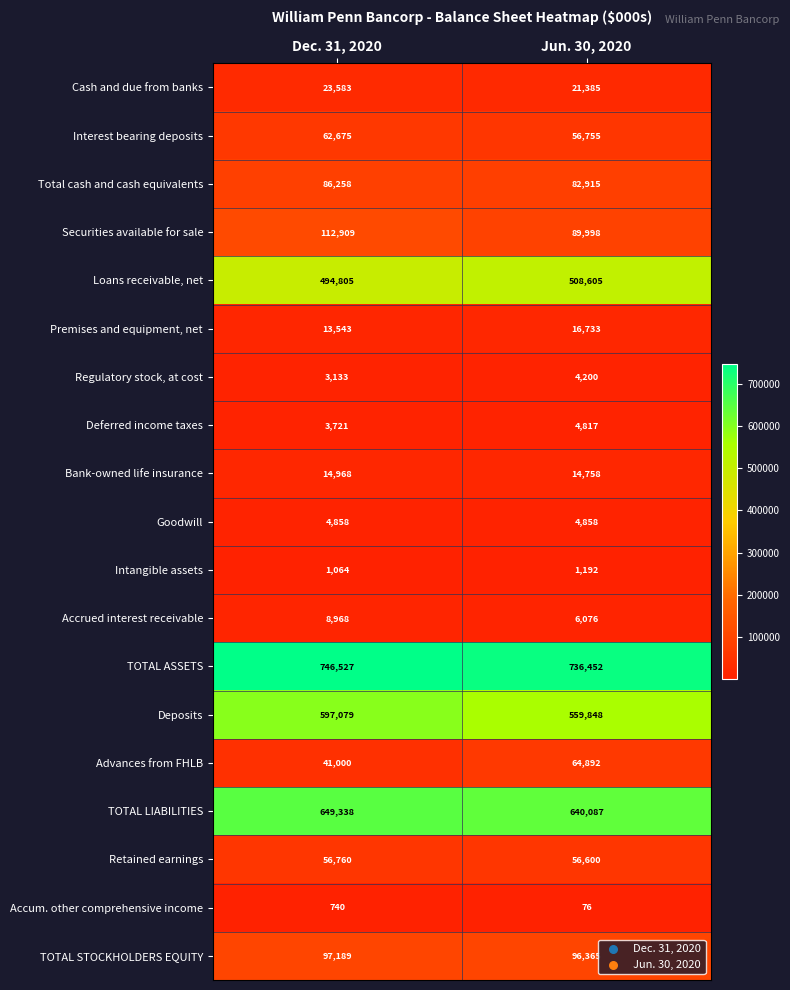

What value does the Premises and equipment, net series have at Dec. 31, 2020, to the nearest 50?

13550